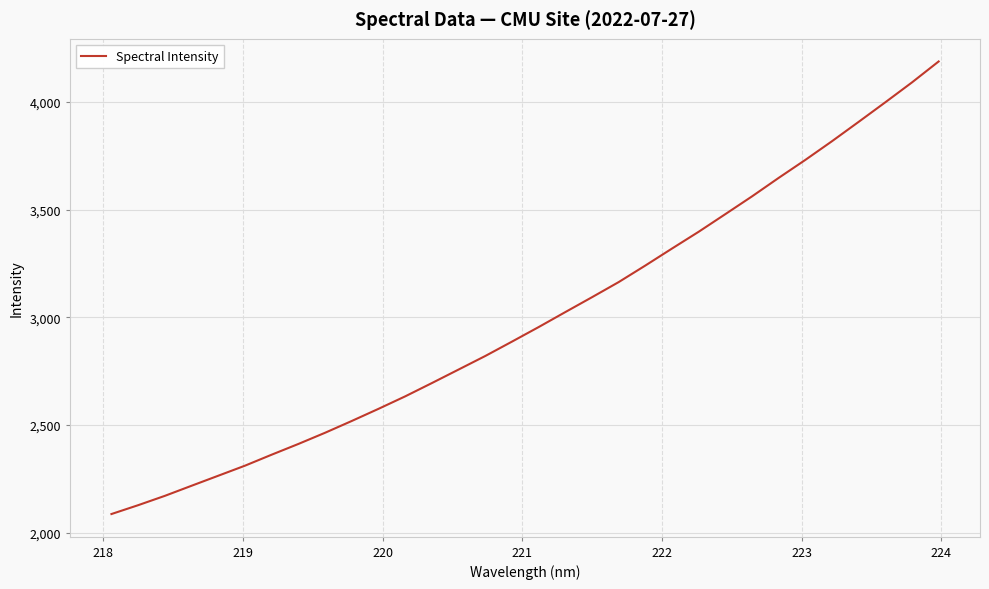

What is the greatest value displayed?

4188.2